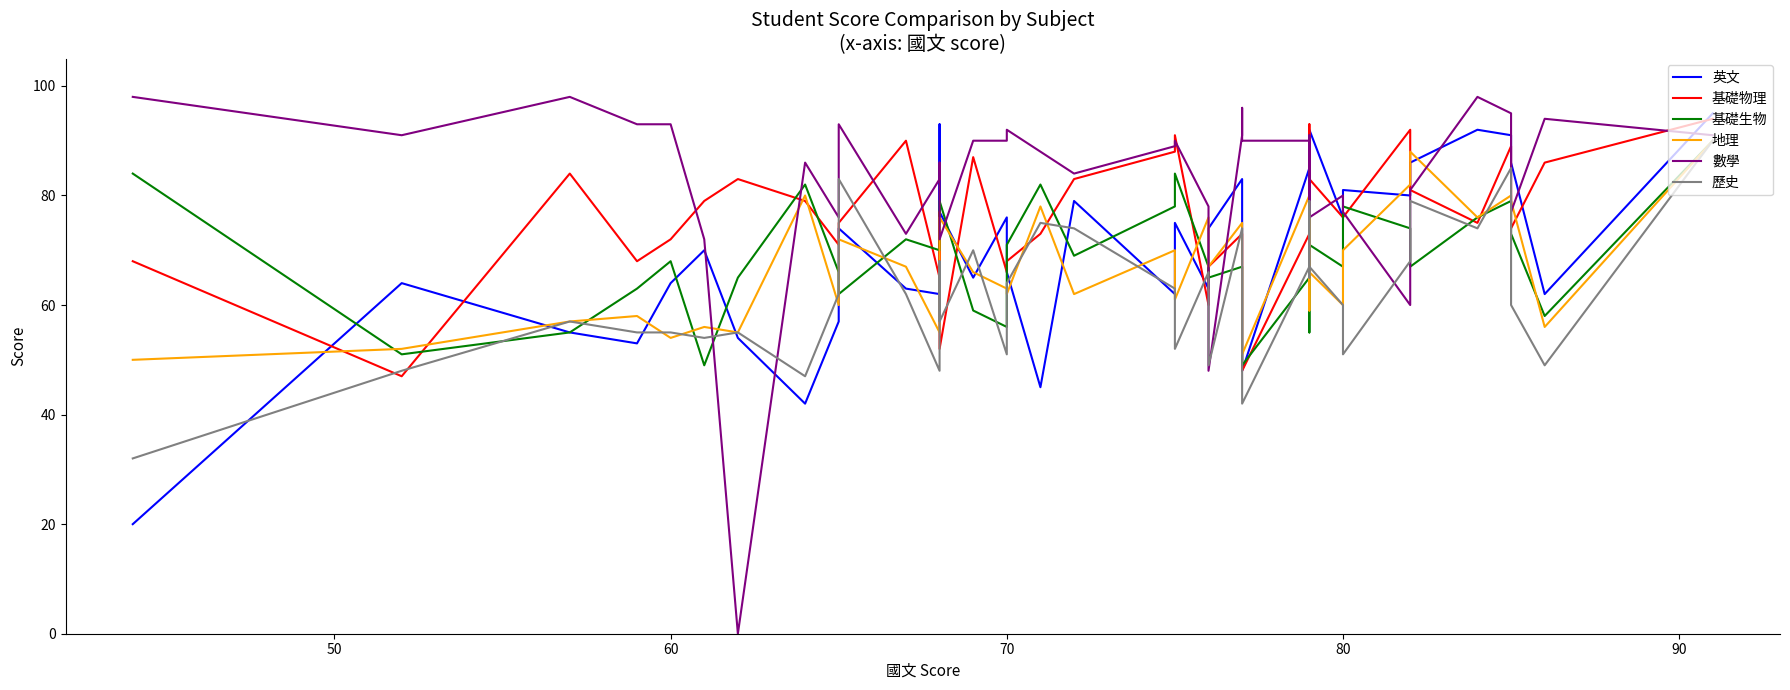

Which series has the largest total across all categories?

數學